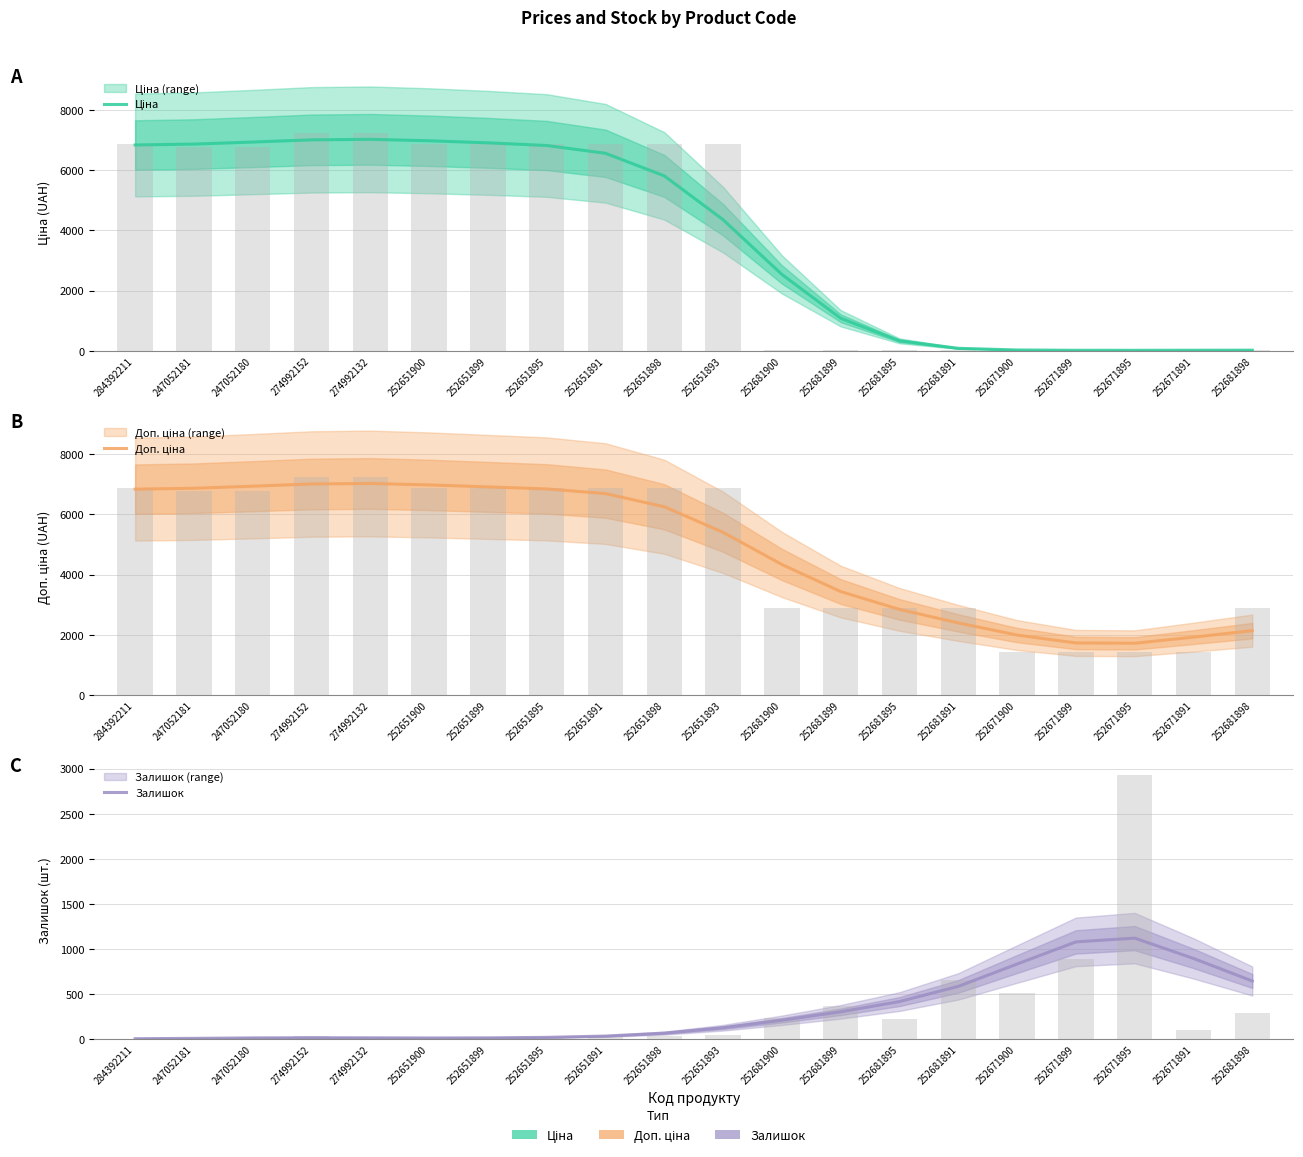

Is the value of Доп. ціна at 252651893 greater than the value of Залишок at 252651898?

Yes